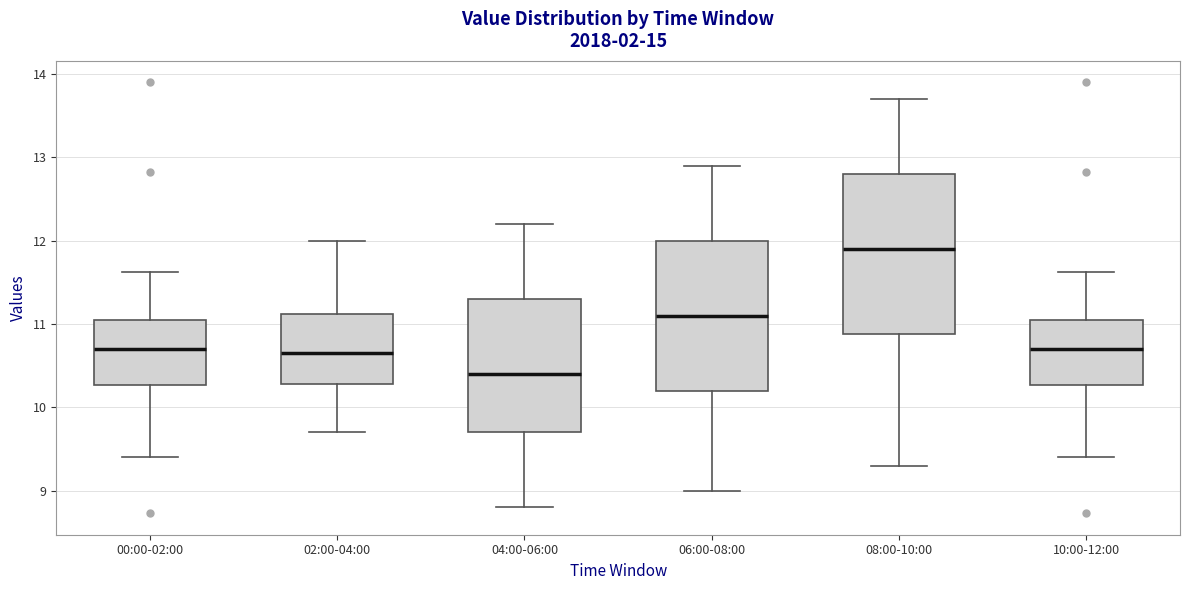

Which box has the highest median line?

08:00-10:00